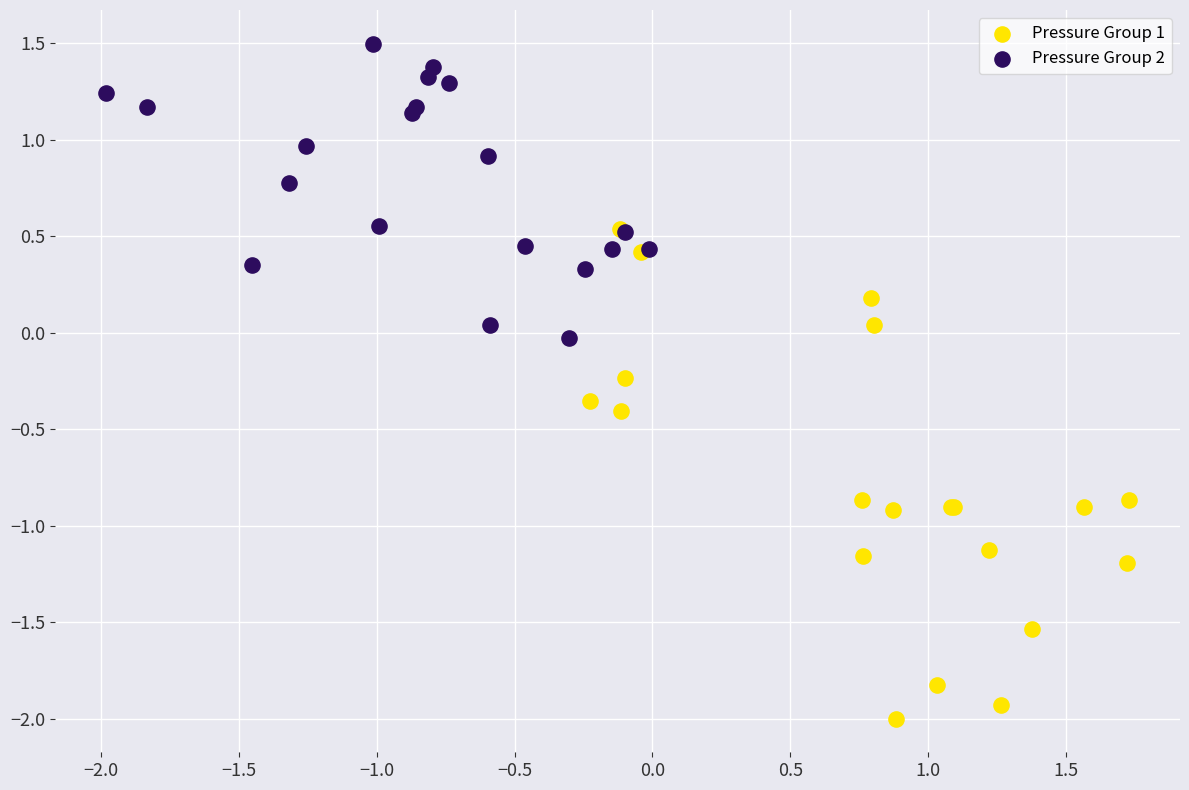

Which series contains the lowest Y value?

Pressure Group 1